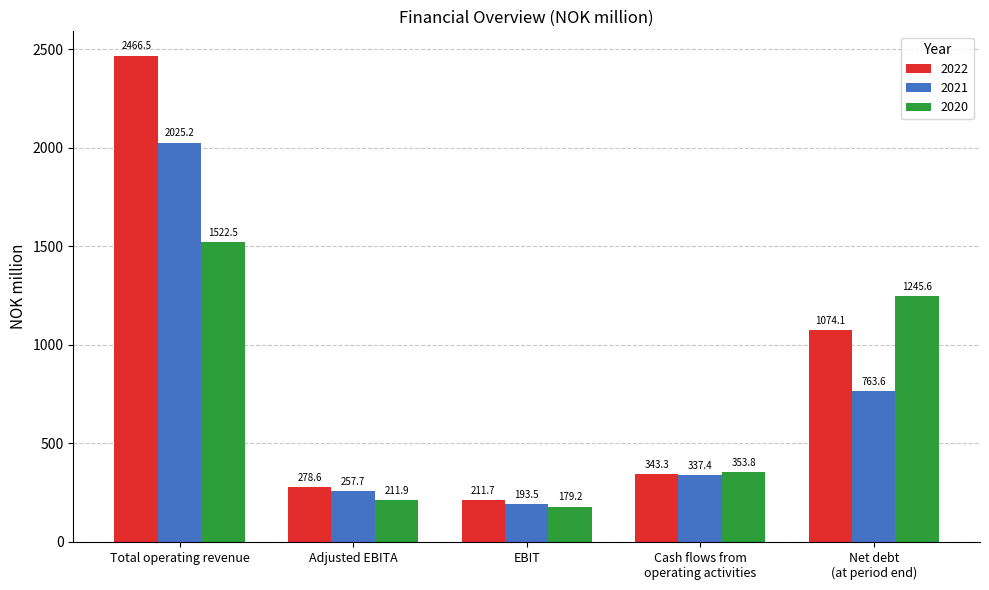

Reading right to left, extract all data points from this chart.

2022: 1074.1	343.3	211.7	278.6	2466.5
2021: 763.6	337.4	193.5	257.7	2025.2
2020: 1245.6	353.8	179.2	211.9	1522.5